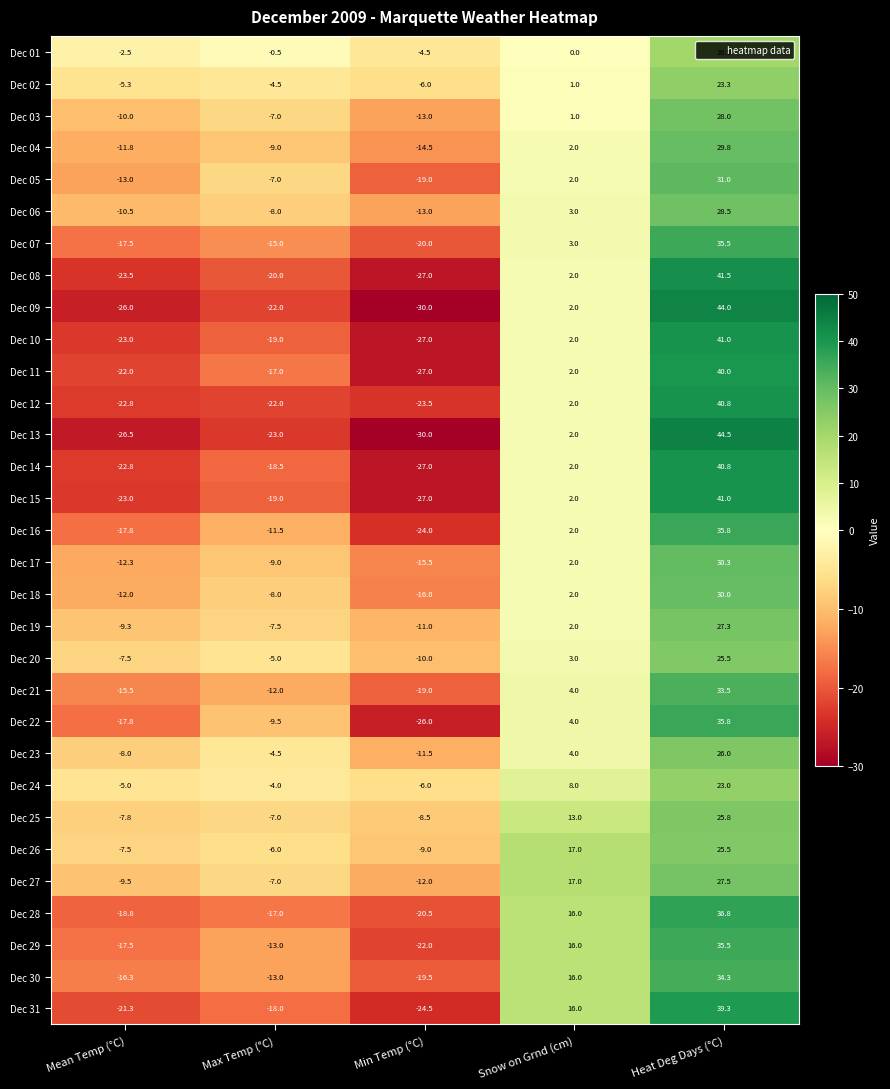

How many distinct data groups are displayed?

31